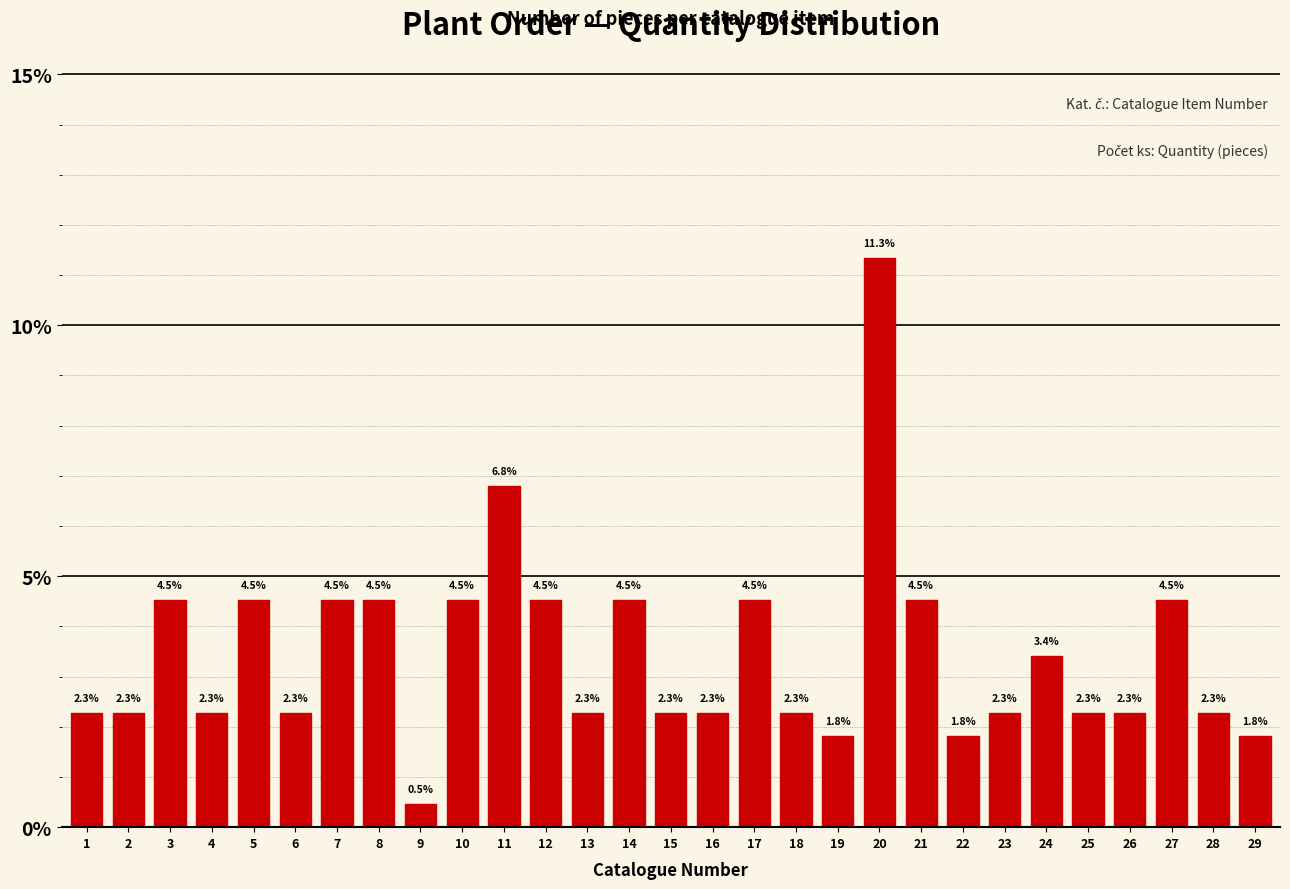

Are the bars horizontal?

No